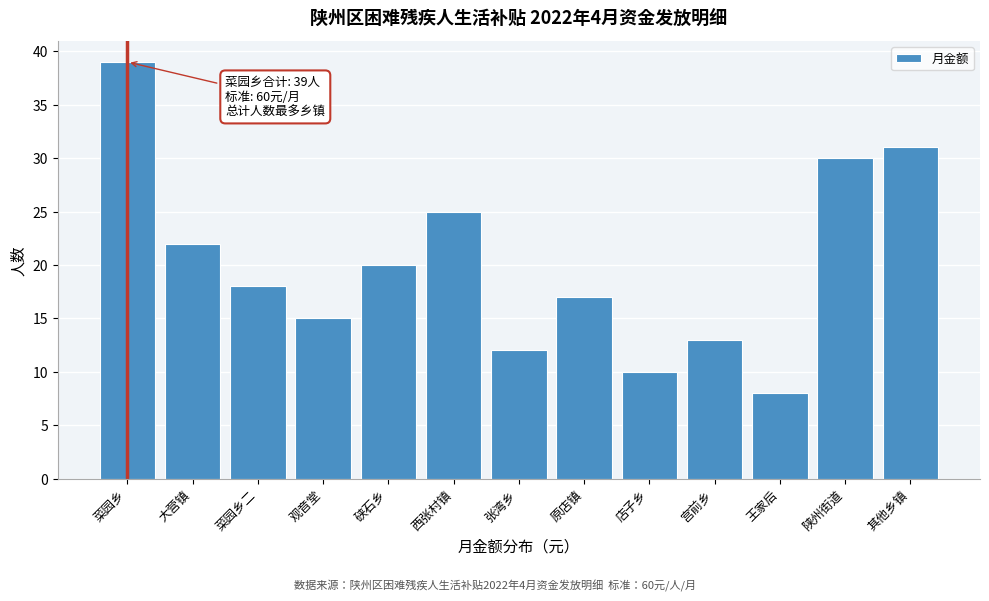

Reading left to right, what are all the values shown in this chart?

39	22	18	15	20	25	12	17	10	13	8	30	31